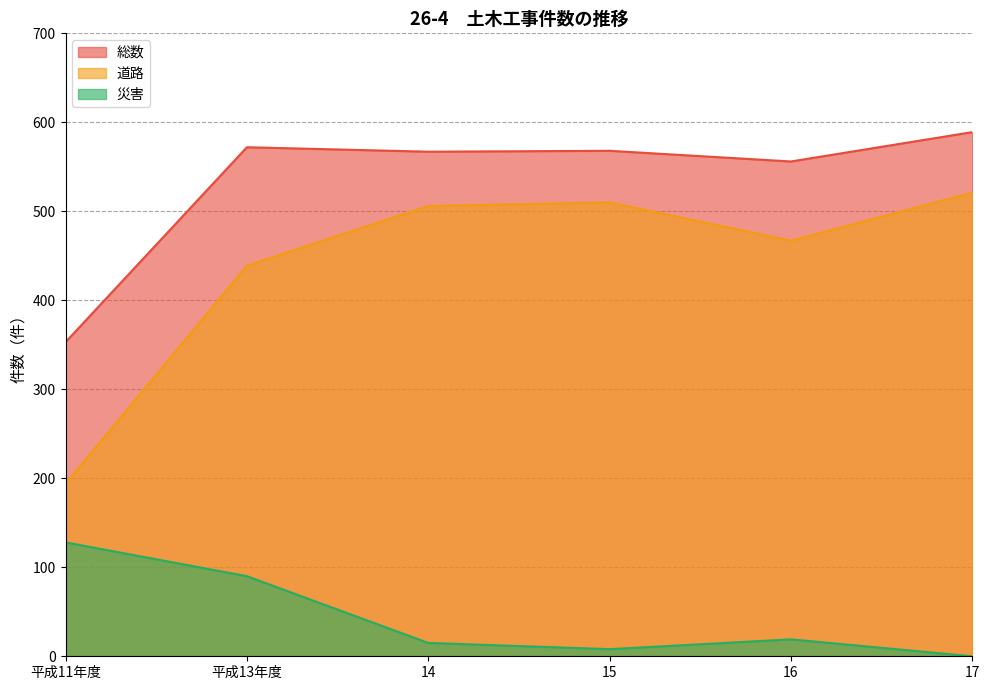

Rank the categories by 総数 value from lowest to highest.

平成11年度, 16, 14, 15, 平成13年度, 17